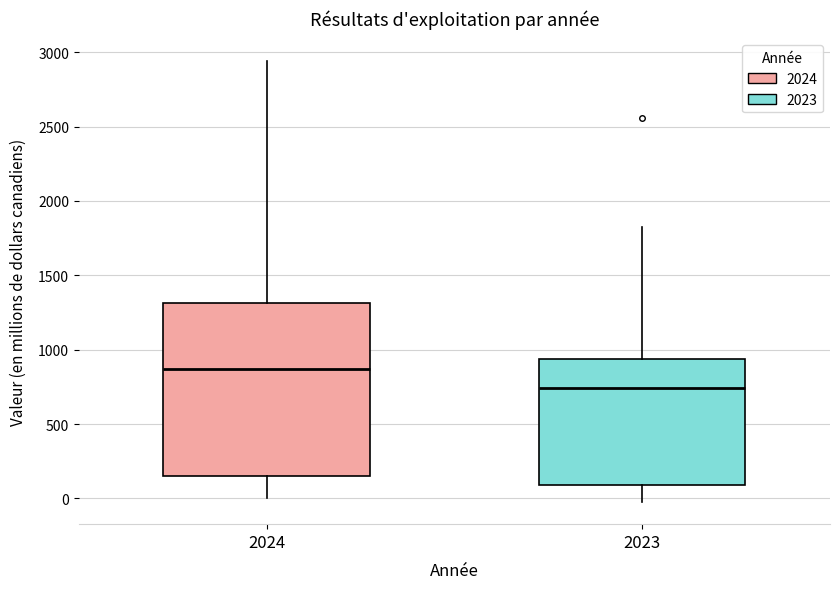

Comparing the boxes themselves (not the whiskers), which one is the tallest?

2024